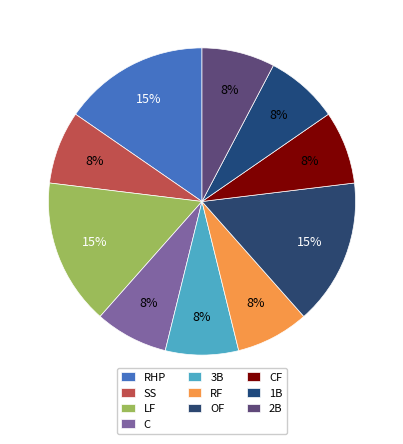

How many slices are in this pie chart?

10